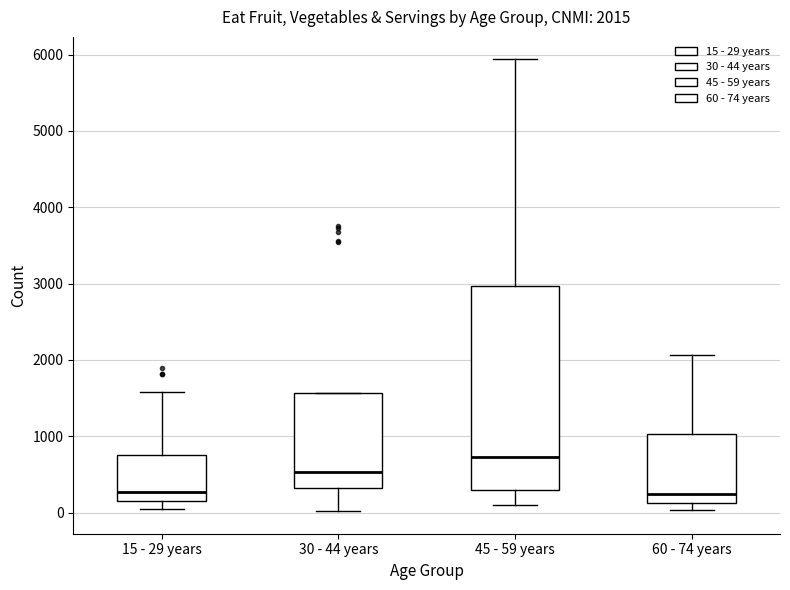

Which box has the highest median line?

45 - 59 years